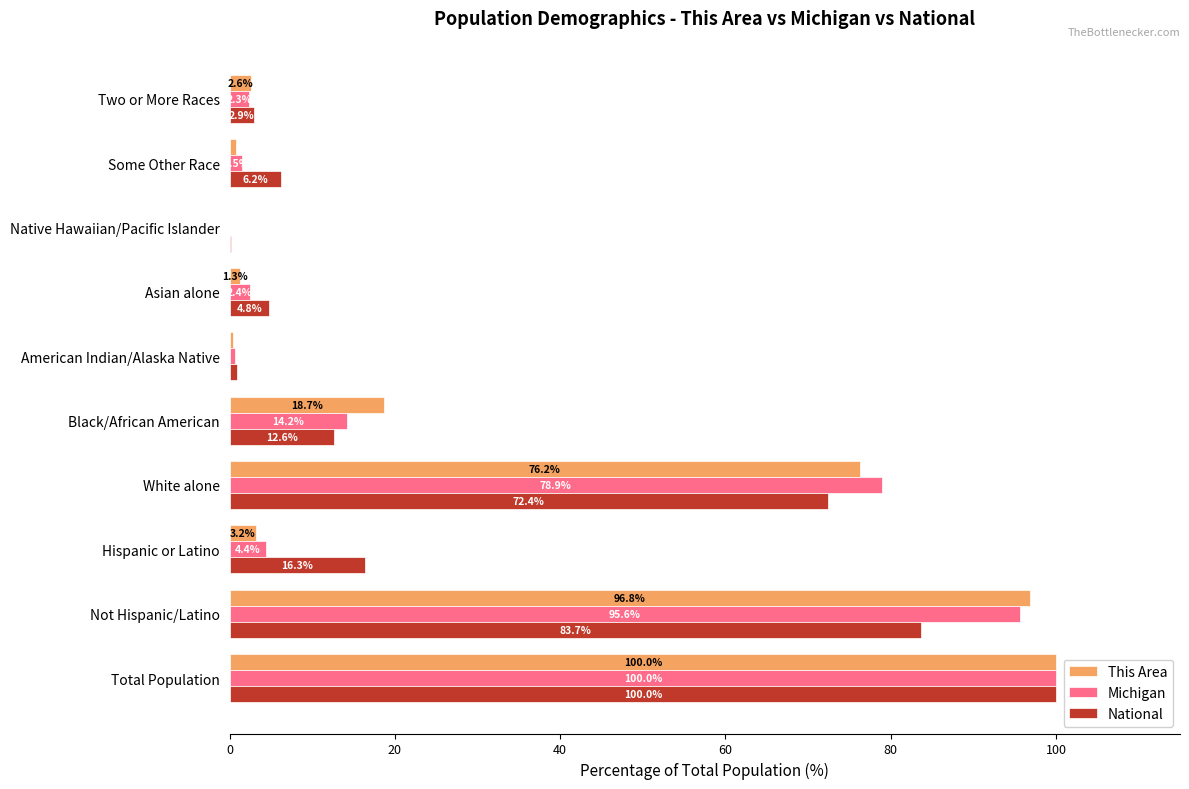

The value of National at Hispanic or Latino is 16.3. True or false?

True